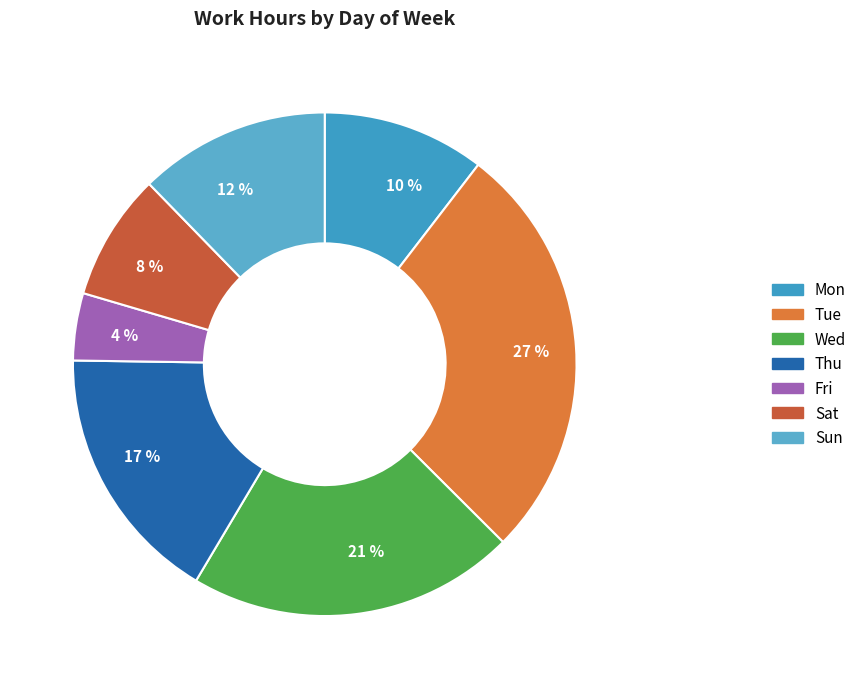

Is it true that 10 % is 10% of the pie?

True